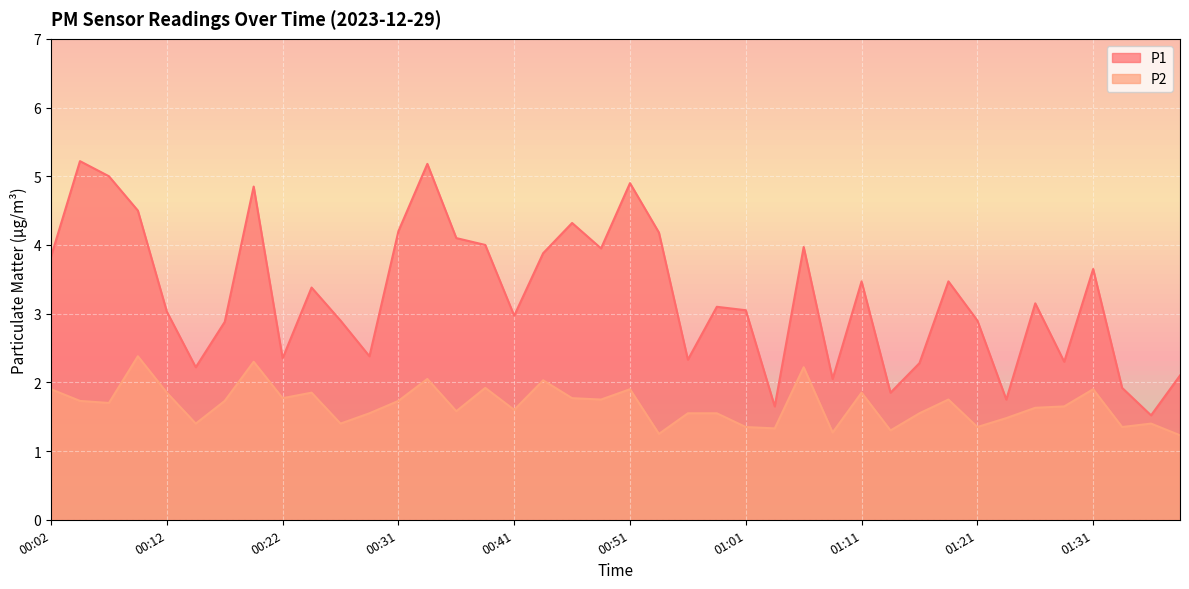

What is the label of the 40th point from the left?

01:38